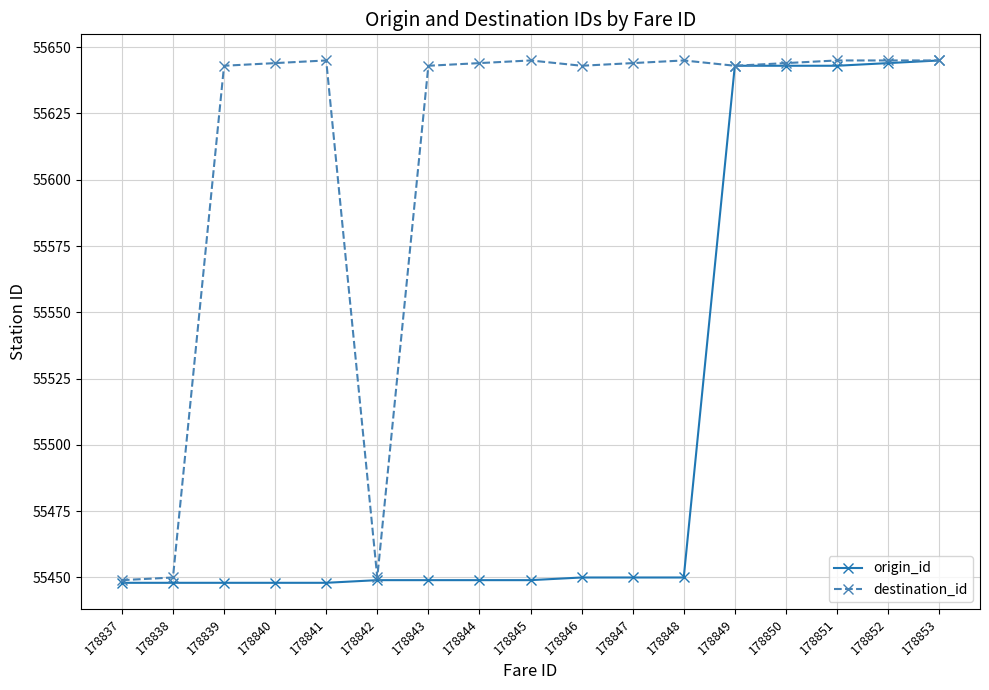

Reading left to right, transcribe all the data shown in this chart.

origin_id: 178837=55448	178838=55448	178839=55448	178840=55448	178841=55448	178842=55449	178843=55449	178844=55449	178845=55449	178846=55450	178847=55450	178848=55450	178849=55643	178850=55643	178851=55643	178852=55644	178853=55645
destination_id: 178837=55449	178838=55450	178839=55643	178840=55644	178841=55645	178842=55450	178843=55643	178844=55644	178845=55645	178846=55643	178847=55644	178848=55645	178849=55643	178850=55644	178851=55645	178852=55645	178853=55645